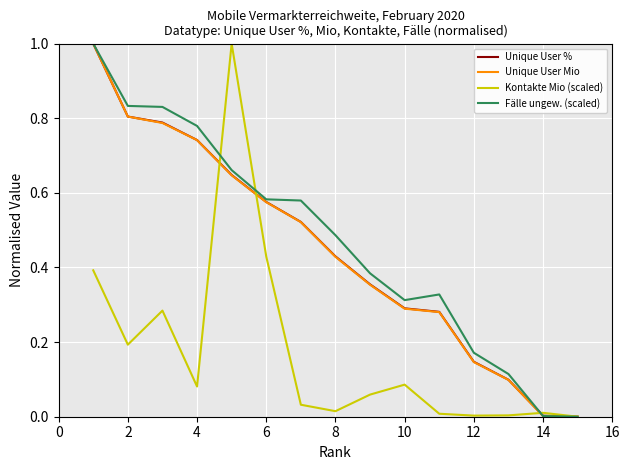

What is the highest value of the Fälle ungew. (scaled) series?

1.0